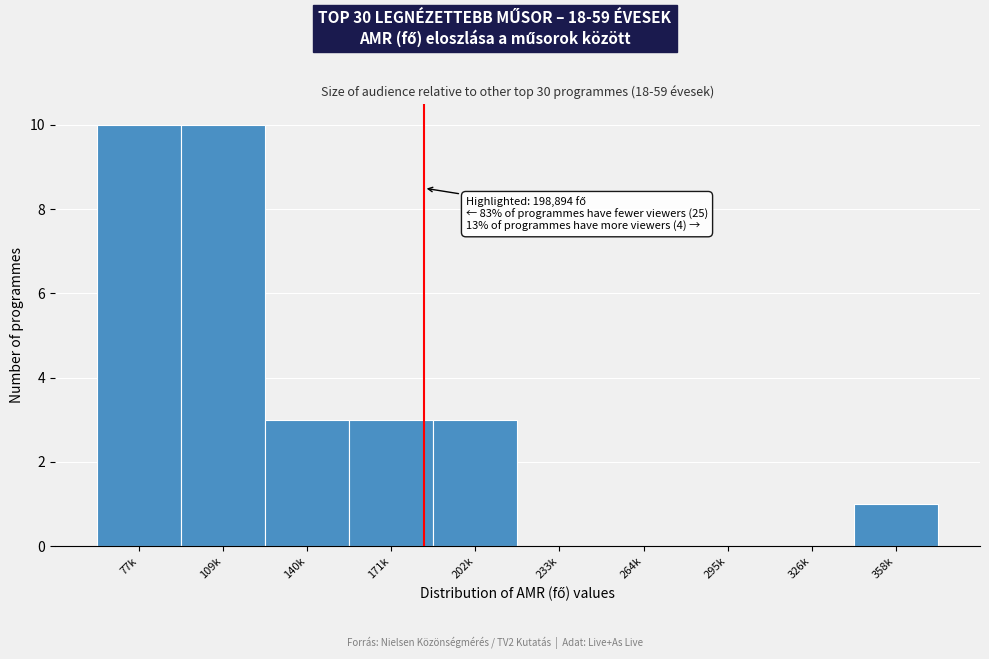

Reading left to right, transcribe all the data shown in this chart.

77k=10	109k=10	140k=3	171k=3	202k=3	233k=0	264k=0	295k=0	326k=0	358k=1